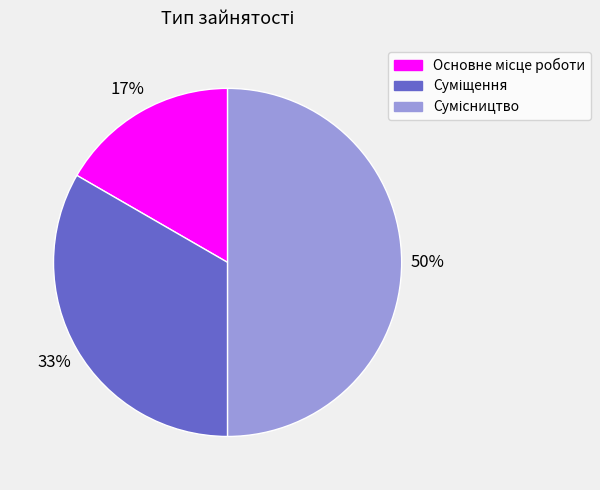

To the nearest percent, what is the average slice percentage?

33%